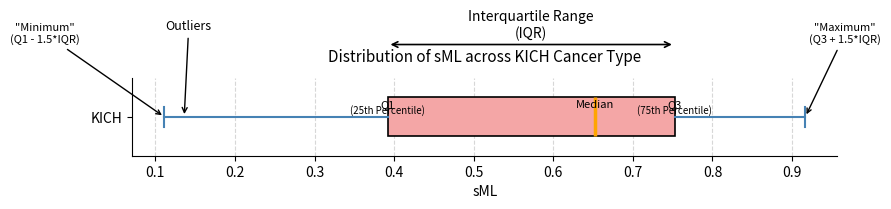

Where is the left edge of the box for KICH on the x-axis? The values are not printed on the chart, so give them approximately, as read against the axis.

0.39